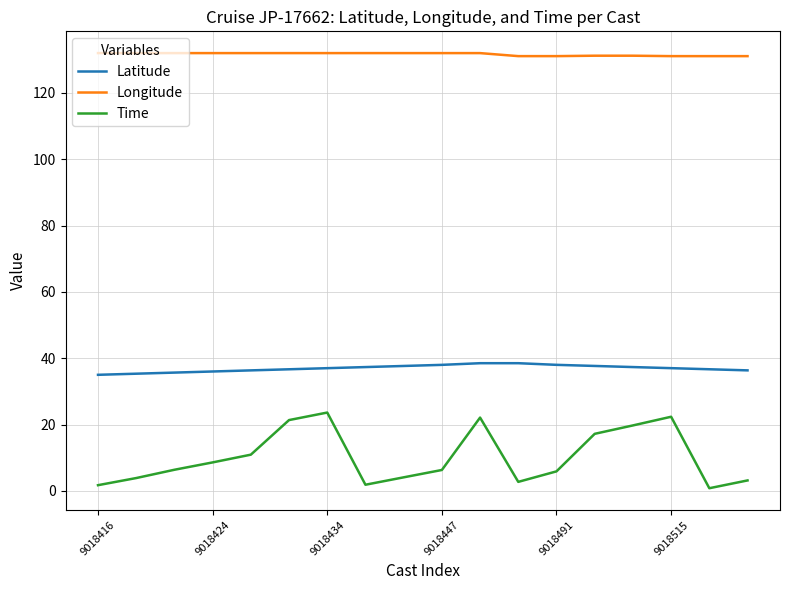

True or false: Latitude and Time cross at least once.

False